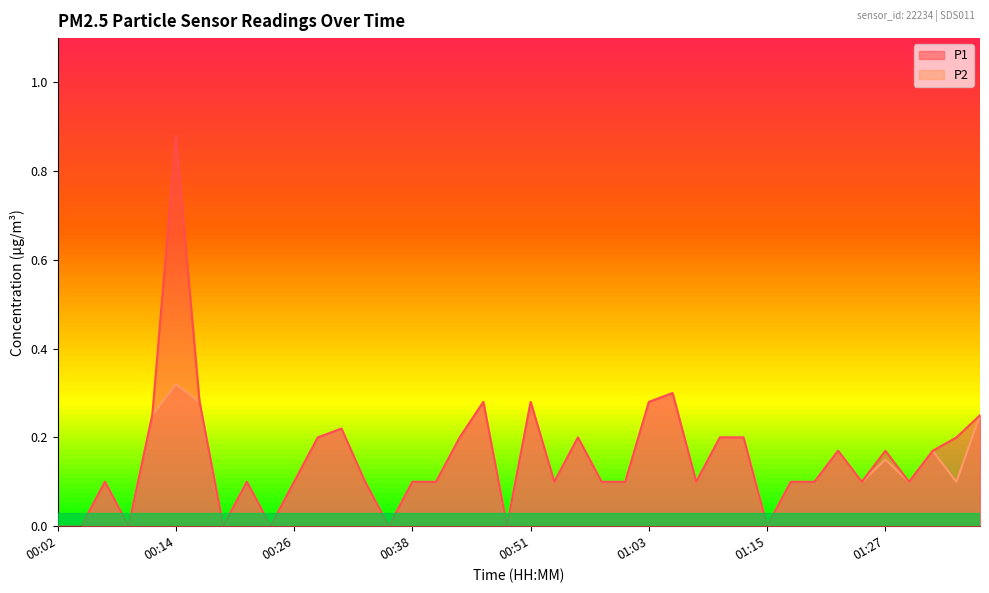

Which series changed the most between 00:29 and 01:20?

P1